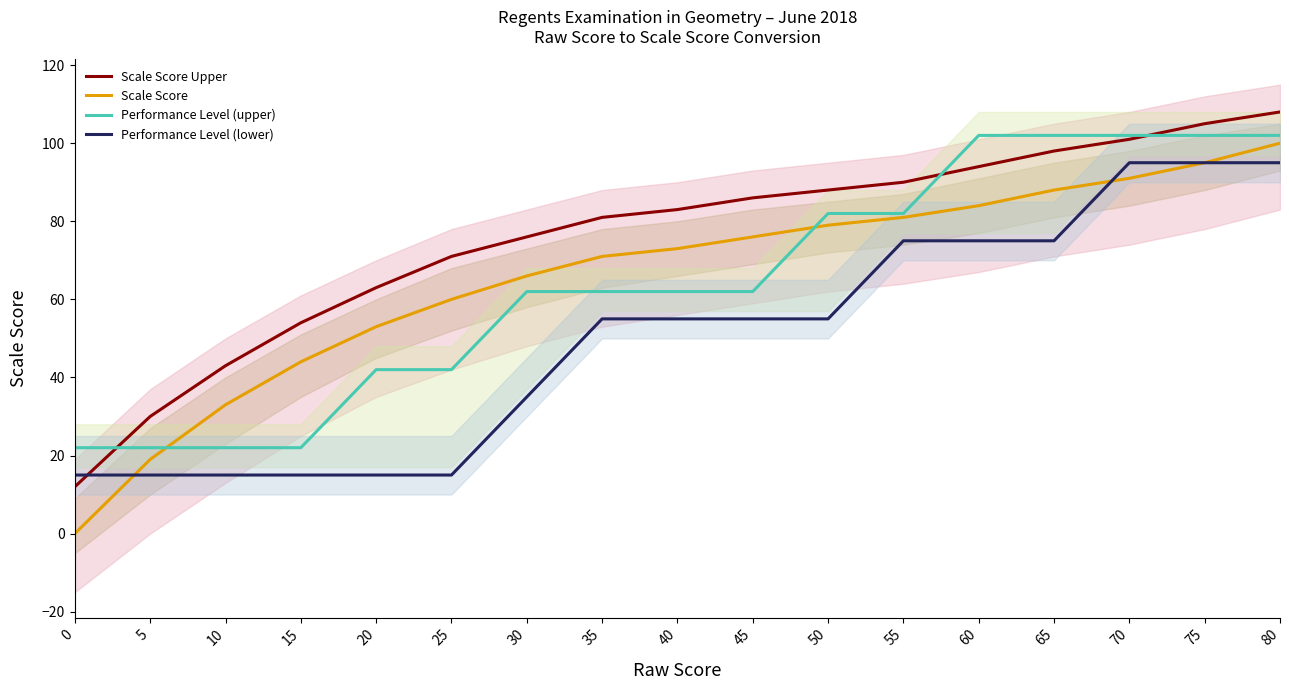

How many values in the Scale Score series are below 73?

8